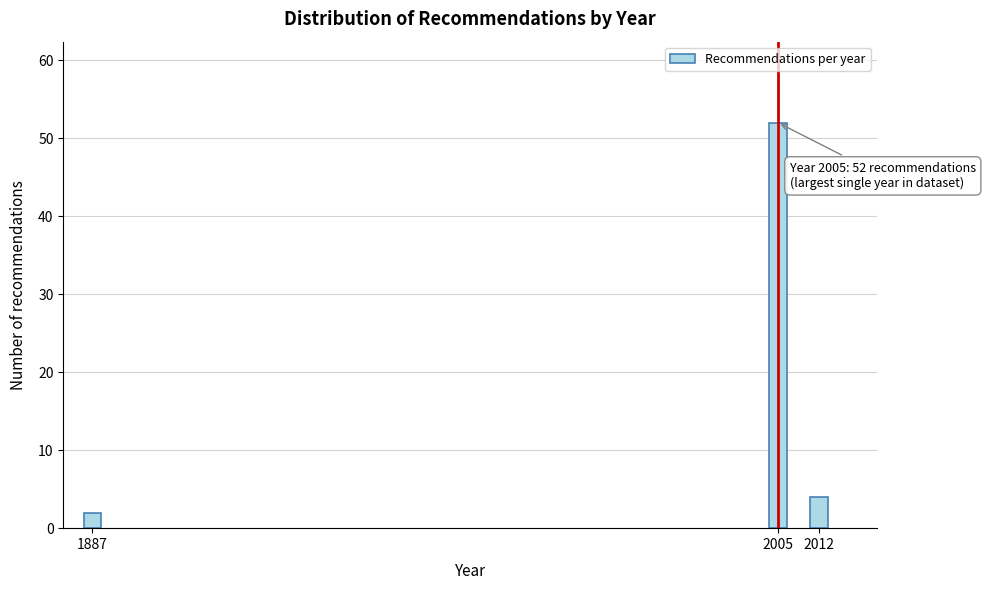

Reading right to left, extract all data points from this chart.

2012=4	2005=52	1887=2